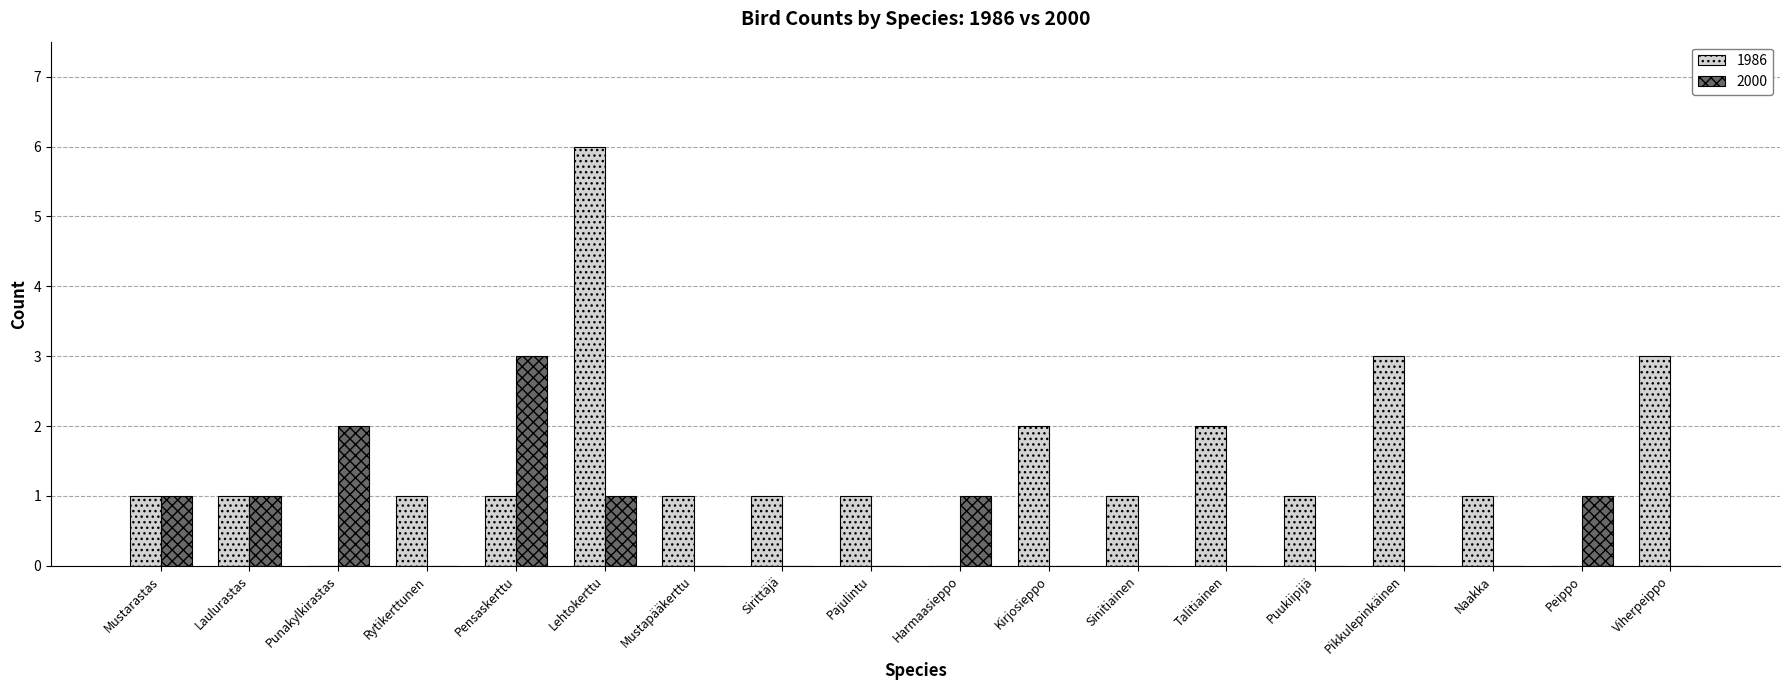

Does the chart contain stacked bars?

No